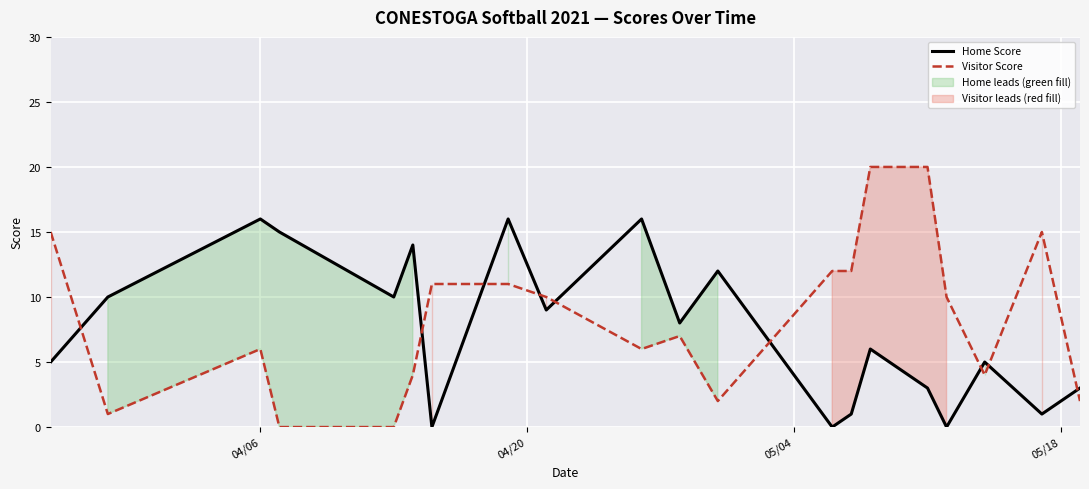

How many times do Visitor Score and Home Score cross each other?

9